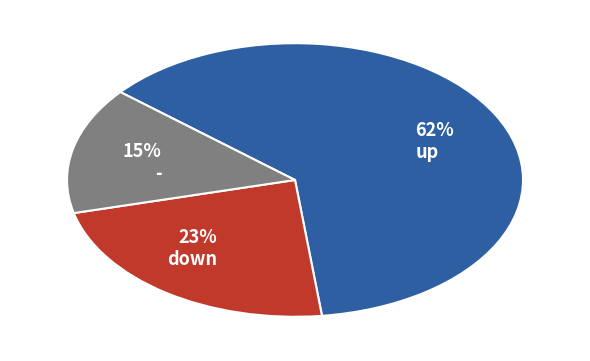

Do 23% down and 15% - together represent more than half of the pie?

No